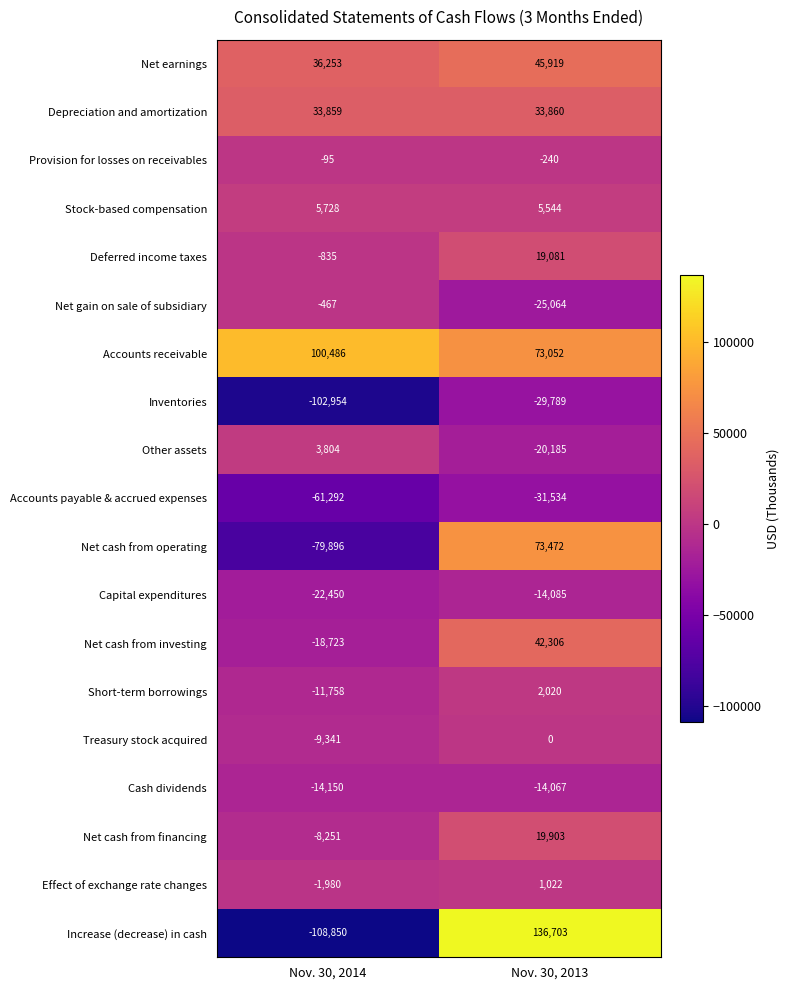

Rank the series at Nov. 30, 2014 from highest to lowest value.

Accounts receivable, Net earnings, Depreciation and amortization, Stock-based compensation, Other assets, Provision for losses on receivables, Net gain on sale of subsidiary, Deferred income taxes, Effect of exchange rate changes, Net cash from financing, Treasury stock acquired, Short-term borrowings, Cash dividends, Net cash from investing, Capital expenditures, Accounts payable & accrued expenses, Net cash from operating, Inventories, Increase (decrease) in cash